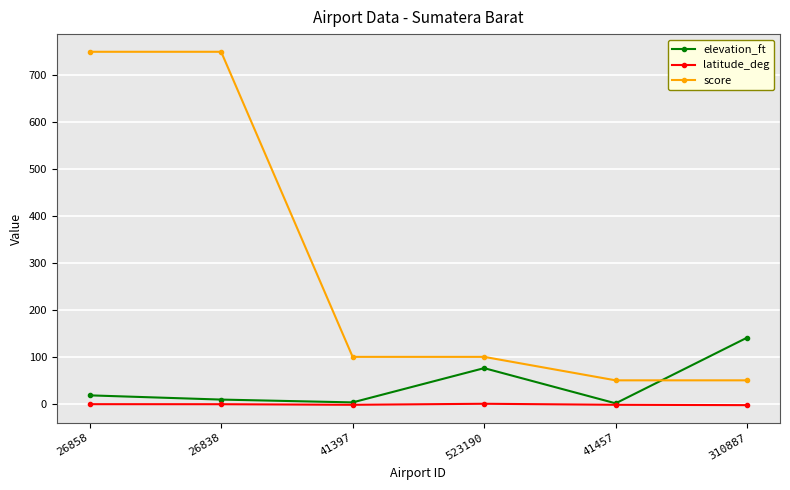

List the series in order of their peak value, lowest first.

latitude_deg, elevation_ft, score